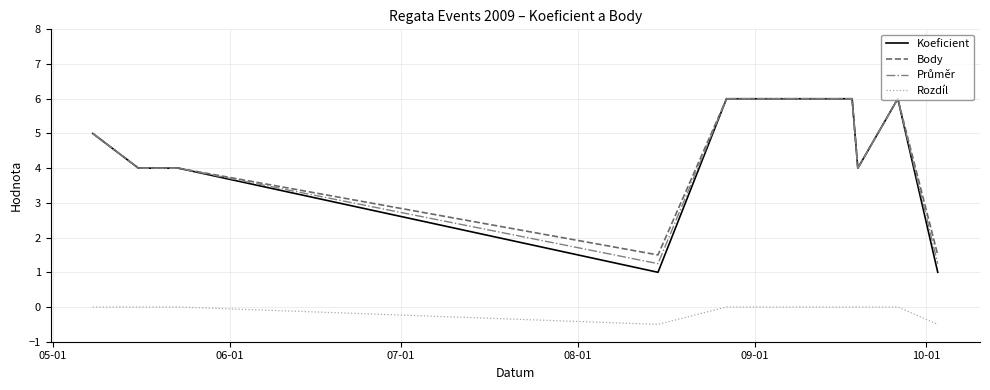

Does the chart have visible grid lines?

Yes